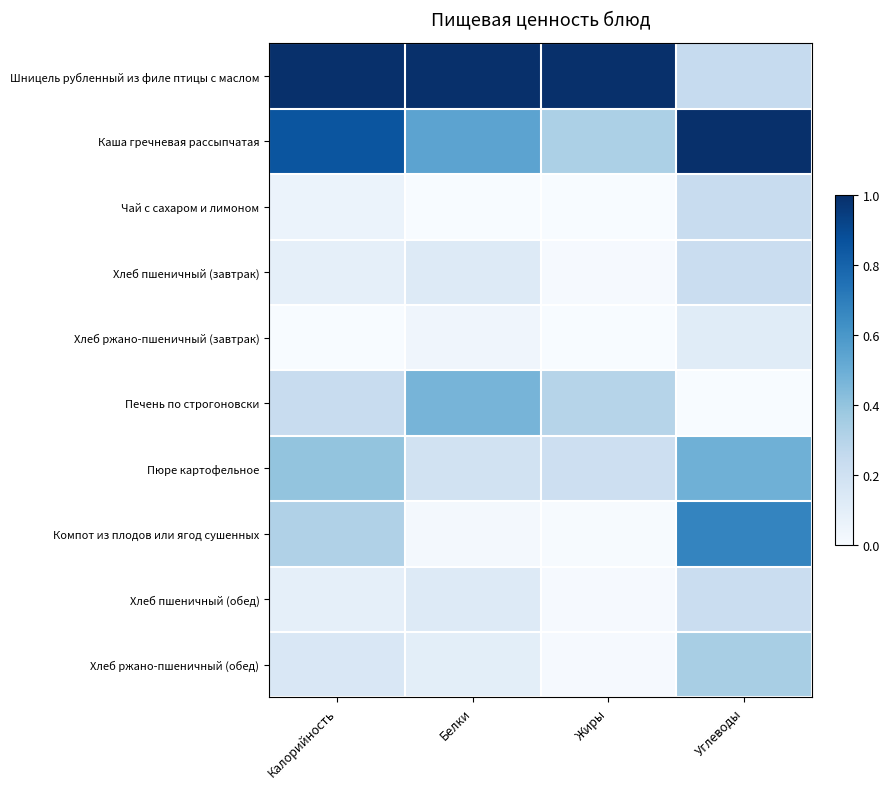

Rank the series by their maximum value, from lowest to highest.

Хлеб ржано-пшеничный (завтрак), Хлеб пшеничный (завтрак), Хлеб пшеничный (обед), Чай с сахаром и лимоном, Хлеб ржано-пшеничный (обед), Печень по строгоновски, Пюре картофельное, Компот из плодов или ягод сушенных, Шницель рубленный из филе птицы с маслом, Каша гречневая рассыпчатая